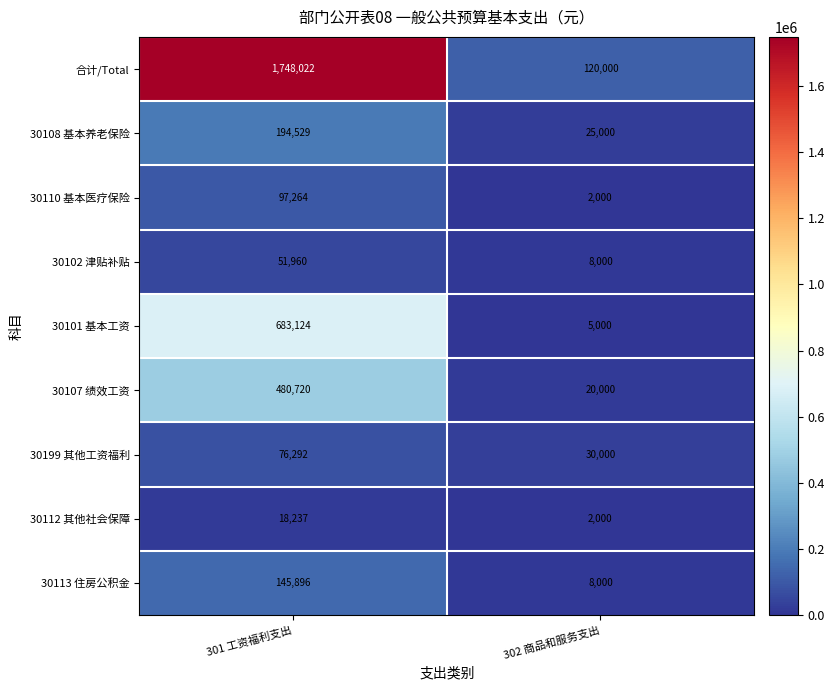

What is the maximum value shown in the chart?

1748022